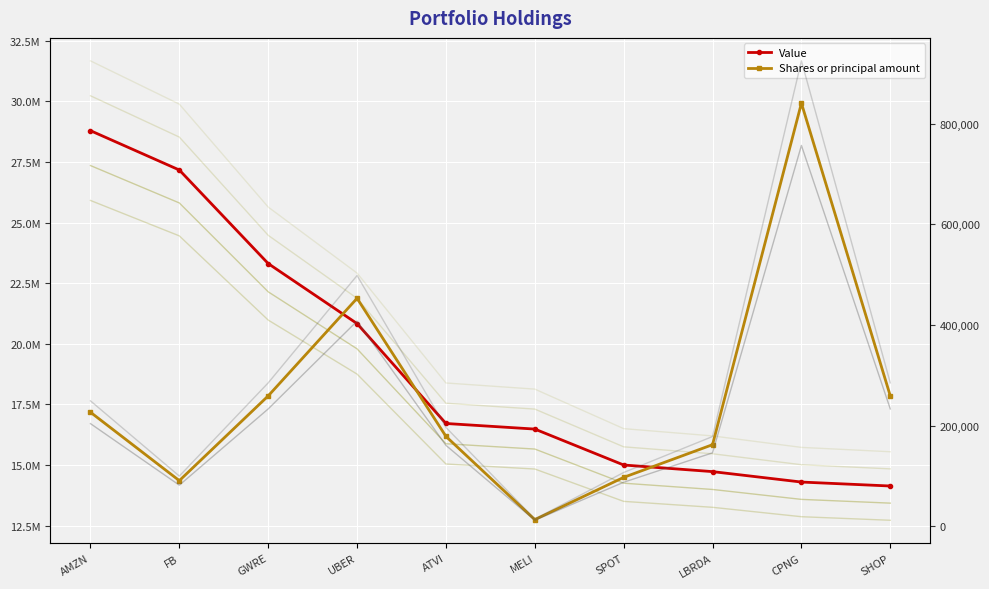

At which label does Shares or principal amount reach its minimum?

MELI